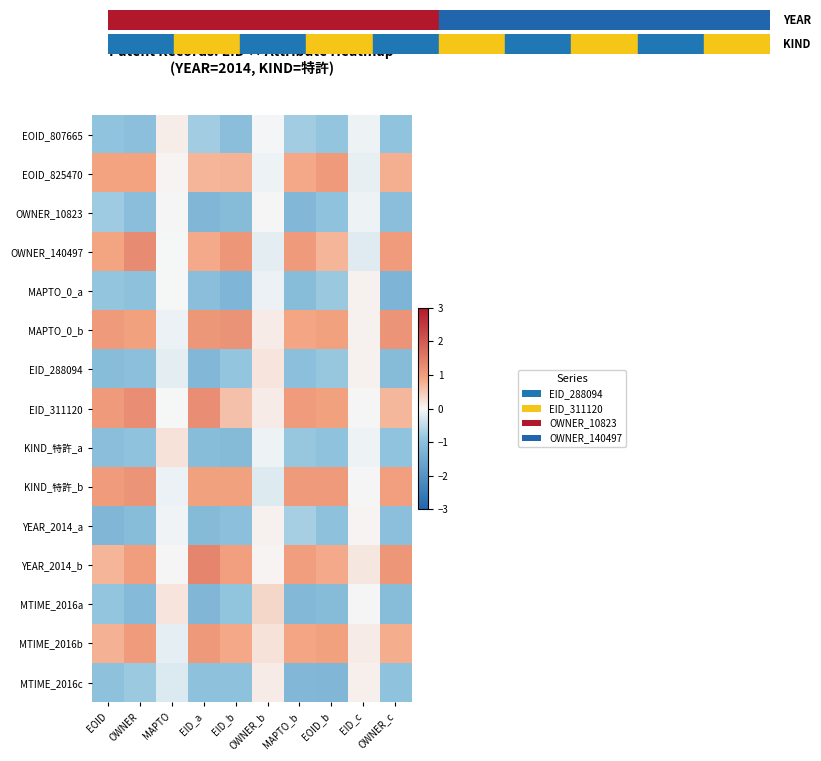

Reading left to right, extract all data points from this chart.

EOID_807665: EOID=-0.9	OWNER=-1.0	MAPTO=0.1	EID_a=-0.8	EID_b=-1.0	OWNER_b=-0.0	MAPTO_b=-0.8	EOID_b=-0.9	EID_c=-0.1	OWNER_c=-0.9
EOID_825470: EOID=0.9	OWNER=0.9	MAPTO=0.0	EID_a=0.7	EID_b=0.7	OWNER_b=-0.1	MAPTO_b=0.8	EOID_b=1.0	EID_c=-0.1	OWNER_c=0.8
OWNER_10823: EOID=-0.8	OWNER=-1.0	MAPTO=0.0	EID_a=-1.2	EID_b=-1.1	OWNER_b=0.0	MAPTO_b=-1.2	EOID_b=-0.9	EID_c=-0.1	OWNER_c=-1.0
OWNER_140497: EOID=0.9	OWNER=1.3	MAPTO=-0.0	EID_a=0.8	EID_b=1.1	OWNER_b=-0.2	MAPTO_b=1.0	EOID_b=0.7	EID_c=-0.2	OWNER_c=1.0
MAPTO_0_a: EOID=-0.9	OWNER=-1.0	MAPTO=-0.0	EID_a=-1.0	EID_b=-1.2	OWNER_b=-0.1	MAPTO_b=-1.1	EOID_b=-0.8	EID_c=0.1	OWNER_c=-1.3
MAPTO_0_b: EOID=1.0	OWNER=0.9	MAPTO=-0.1	EID_a=1.1	EID_b=1.2	OWNER_b=0.1	MAPTO_b=0.9	EOID_b=1.0	EID_c=0.0	OWNER_c=1.1
EID_288094: EOID=-1.1	OWNER=-1.0	MAPTO=-0.2	EID_a=-1.2	EID_b=-0.9	OWNER_b=0.2	MAPTO_b=-1.0	EOID_b=-0.8	EID_c=0.1	OWNER_c=-1.1
EID_311120: EOID=1.1	OWNER=1.2	MAPTO=-0.0	EID_a=1.2	EID_b=0.6	OWNER_b=0.1	MAPTO_b=1.0	EOID_b=1.0	EID_c=0.0	OWNER_c=0.7
KIND_特許_a: EOID=-1.0	OWNER=-0.9	MAPTO=0.2	EID_a=-1.1	EID_b=-1.1	OWNER_b=-0.1	MAPTO_b=-0.9	EOID_b=-1.0	EID_c=-0.1	OWNER_c=-0.9
KIND_特許_b: EOID=1.0	OWNER=1.1	MAPTO=-0.1	EID_a=1.0	EID_b=0.9	OWNER_b=-0.2	MAPTO_b=1.0	EOID_b=1.0	EID_c=0.0	OWNER_c=1.0
YEAR_2014_a: EOID=-1.2	OWNER=-1.1	MAPTO=-0.1	EID_a=-1.1	EID_b=-1.0	OWNER_b=0.1	MAPTO_b=-0.7	EOID_b=-1.0	EID_c=0.0	OWNER_c=-1.0
YEAR_2014_b: EOID=0.7	OWNER=1.0	MAPTO=0.0	EID_a=1.4	EID_b=1.0	OWNER_b=0.0	MAPTO_b=1.0	EOID_b=0.8	EID_c=0.2	OWNER_c=1.1
MTIME_2016a: EOID=-0.9	OWNER=-1.1	MAPTO=0.2	EID_a=-1.2	EID_b=-0.9	OWNER_b=0.3	MAPTO_b=-1.1	EOID_b=-1.1	EID_c=0.0	OWNER_c=-1.1
MTIME_2016b: EOID=0.8	OWNER=1.0	MAPTO=-0.2	EID_a=1.1	EID_b=0.9	OWNER_b=0.2	MAPTO_b=0.9	EOID_b=1.0	EID_c=0.1	OWNER_c=0.8
MTIME_2016c: EOID=-1.0	OWNER=-0.8	MAPTO=-0.2	EID_a=-1.0	EID_b=-1.0	OWNER_b=0.1	MAPTO_b=-1.2	EOID_b=-1.2	EID_c=0.1	OWNER_c=-1.0